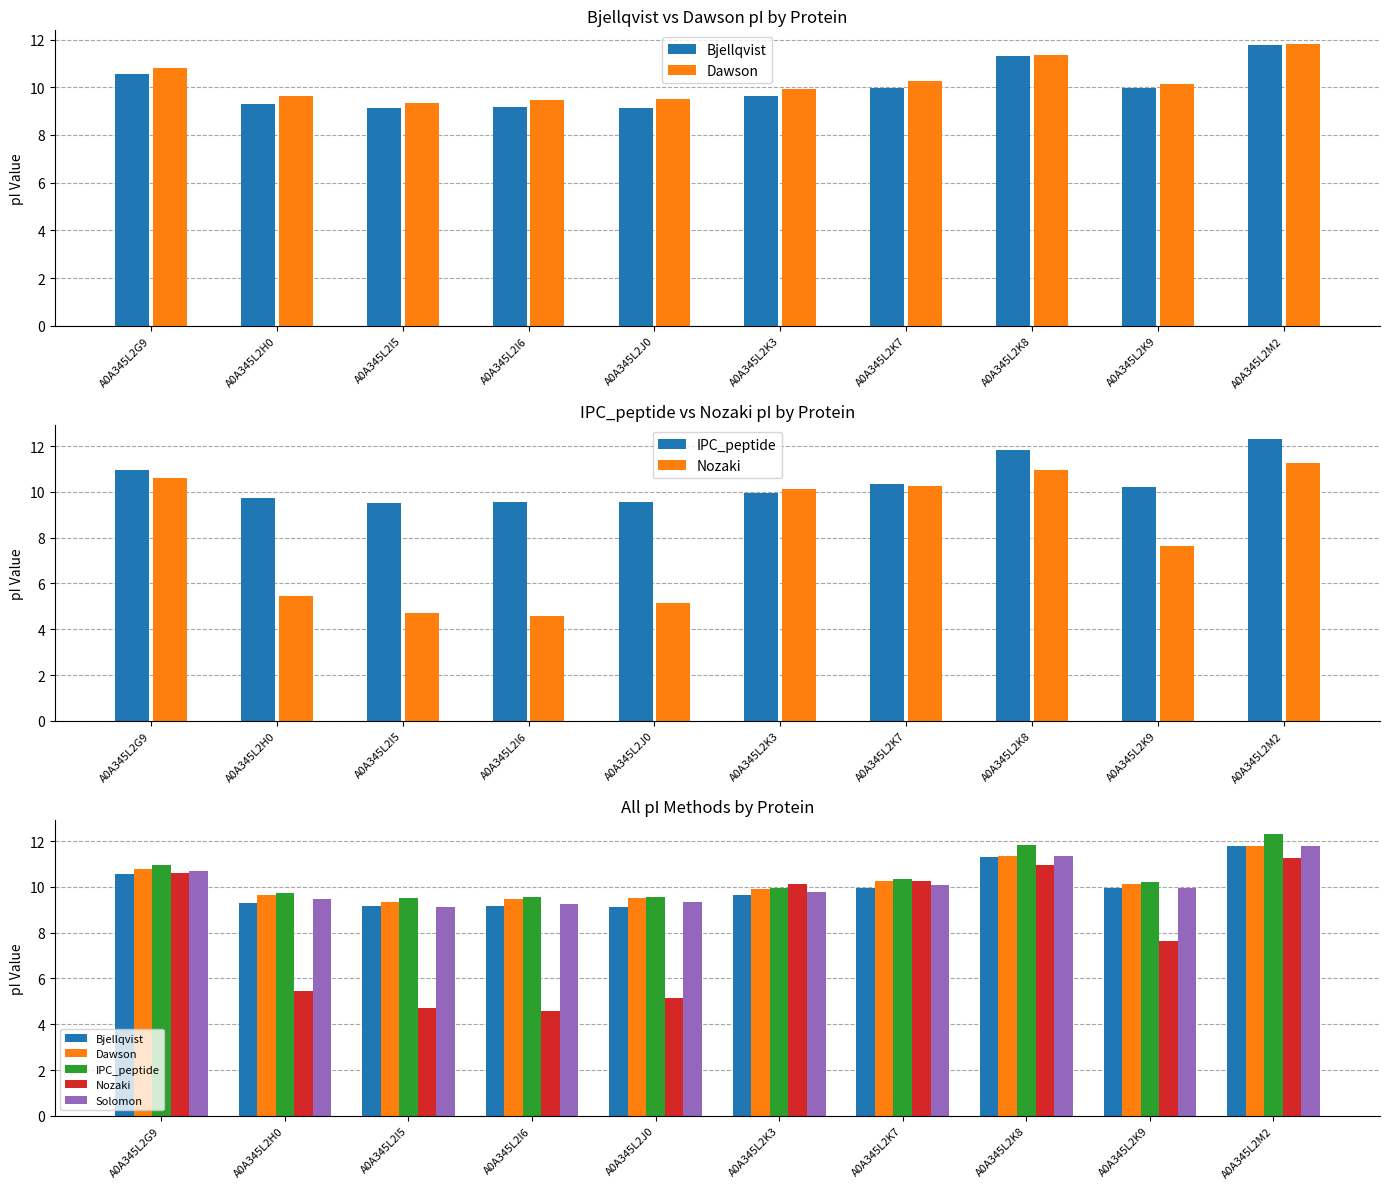

Is it true that Nozaki equals 2.2 at A0A345L2K9?

False